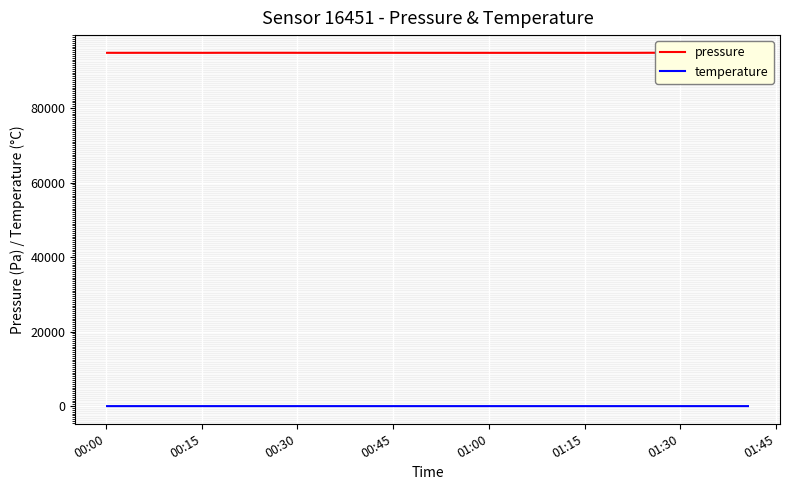

Which series has the widest spread of values?

pressure